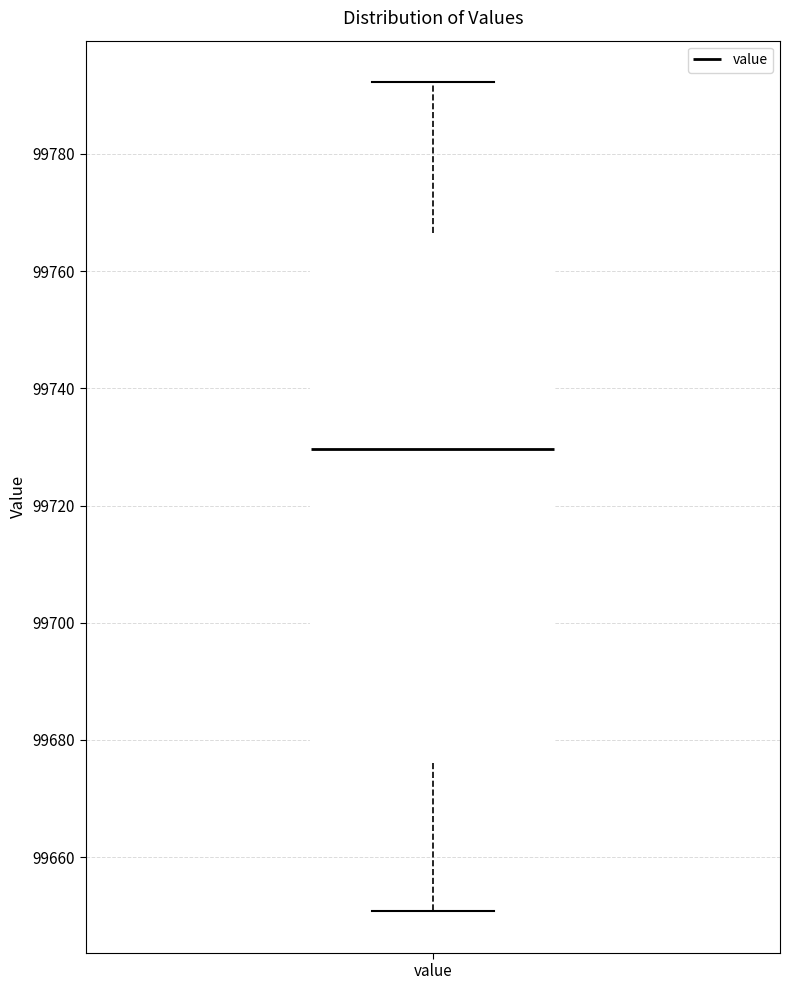

Where is the upper edge of the box for value on the y-axis? The values are not printed on the chart, so give them approximately, as read against the axis.

99766